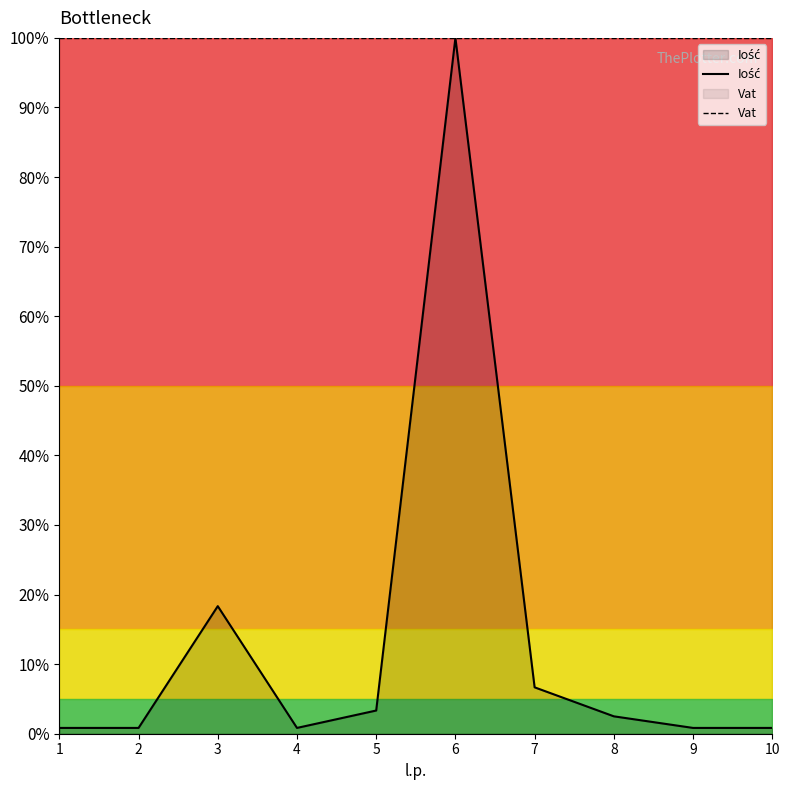

What is the total value across all series at 10?

1.0